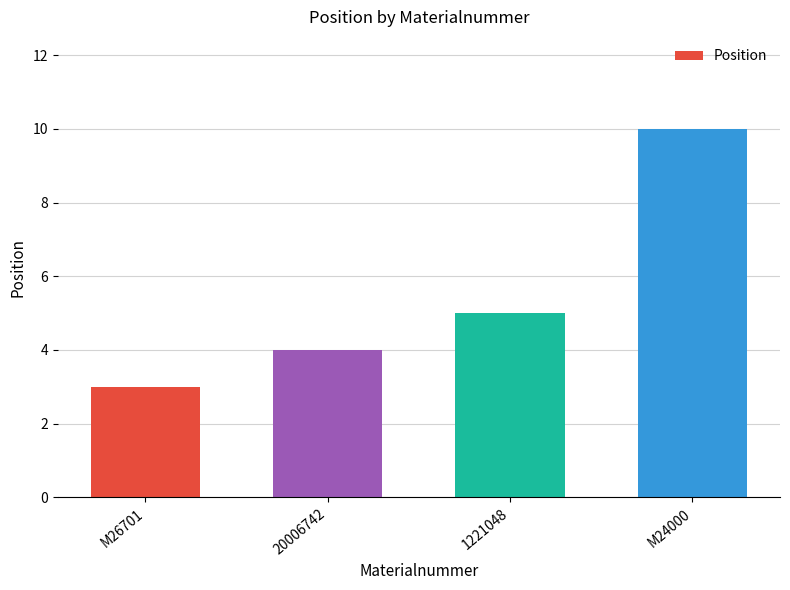

Reading left to right, transcribe all the data shown in this chart.

M26701=3	20006742=4	1221048=5	M24000=10